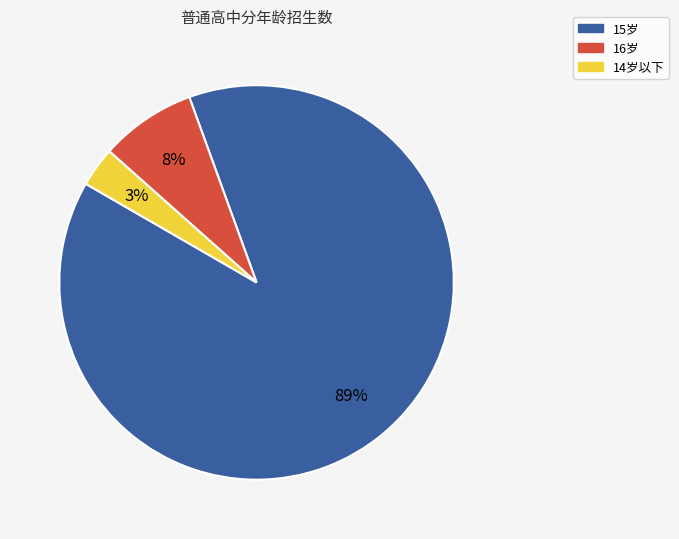

Between 15岁 and 14岁以下, which is larger?

15岁